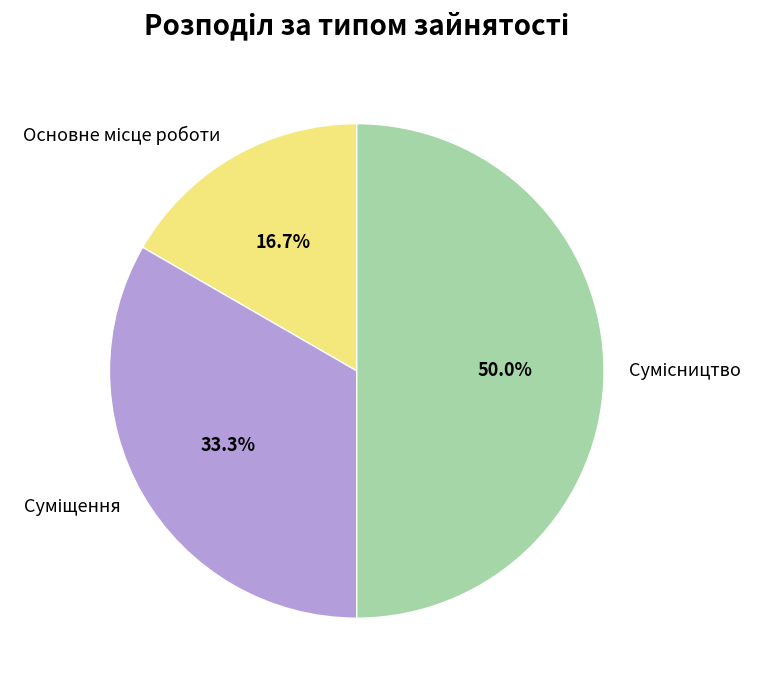

To the nearest percent, what is the average slice percentage?

33%